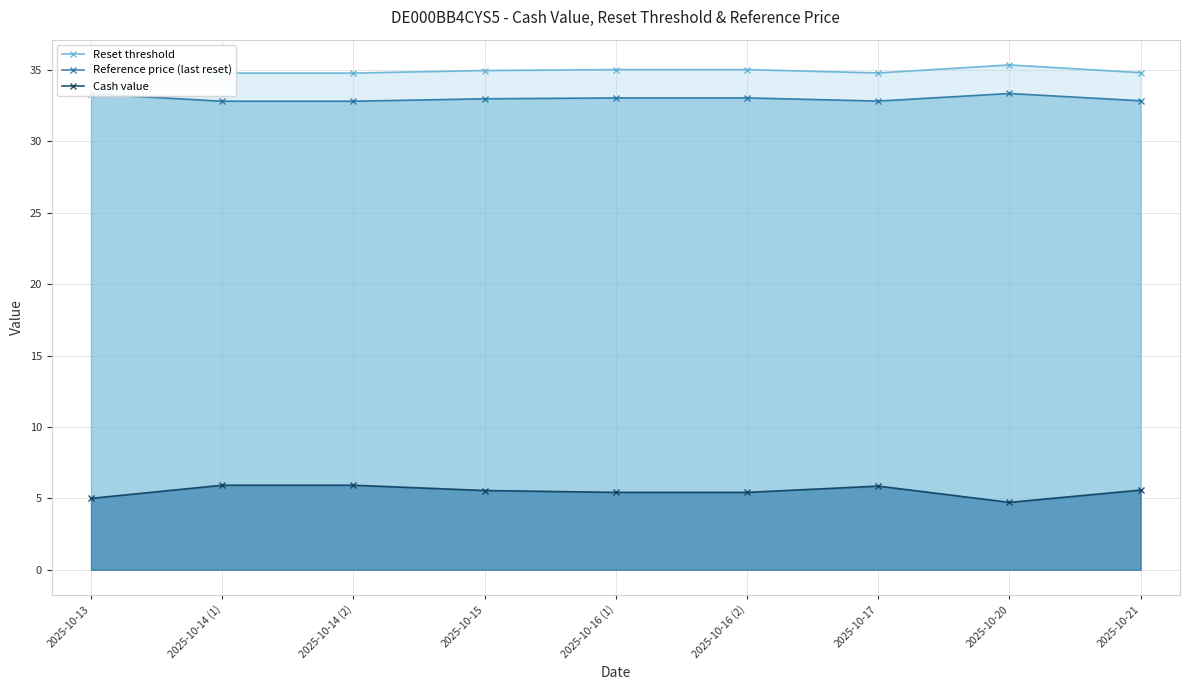

How many categories are shown in the chart?

9